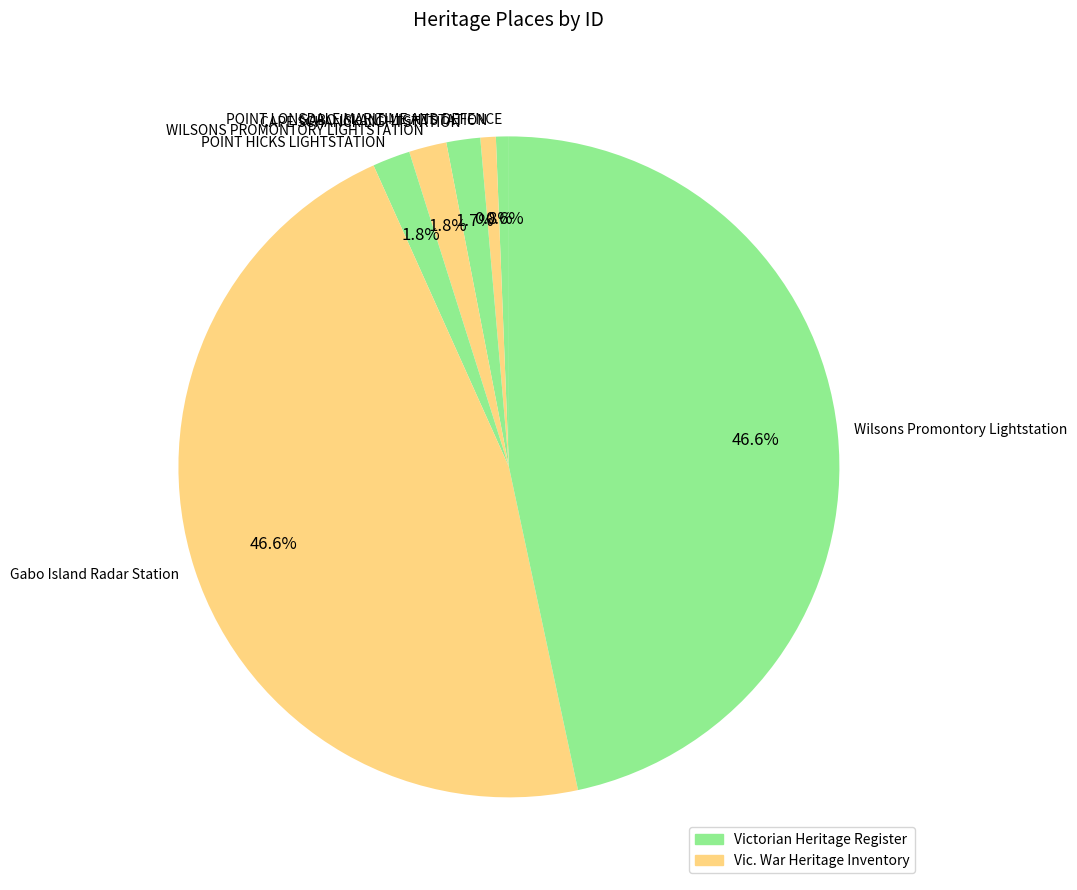

How much of the chart is everything except GABO ISLAND LIGHTSTATION?

99.2%